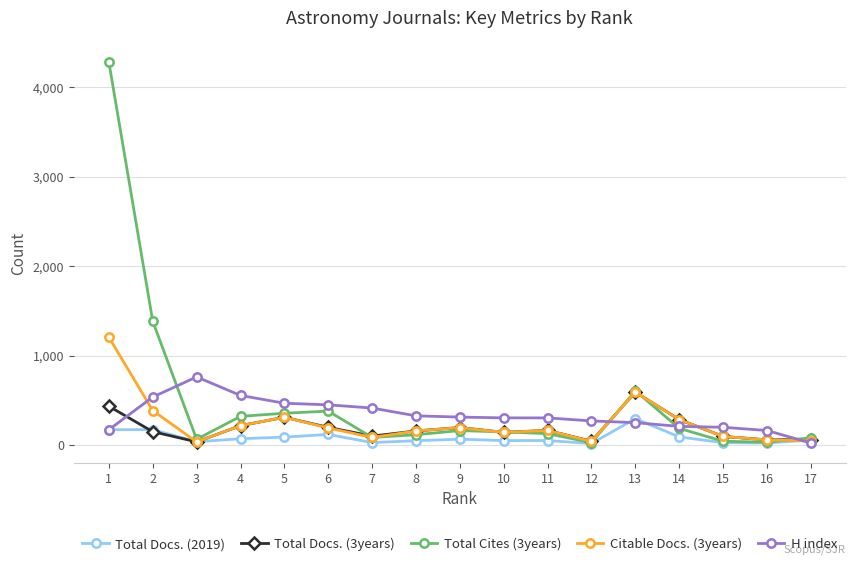

Is the value of Total Docs. (3years) at 5 greater than the value of Total Docs. (2019) at 17?

Yes